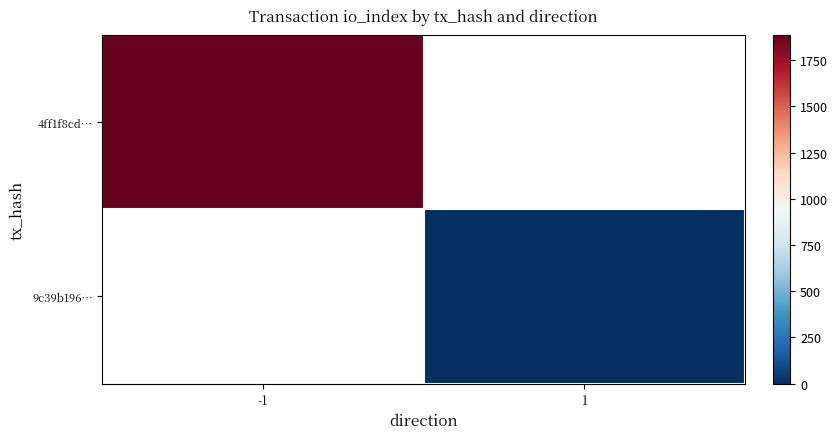

How many categories are shown in the chart?

2